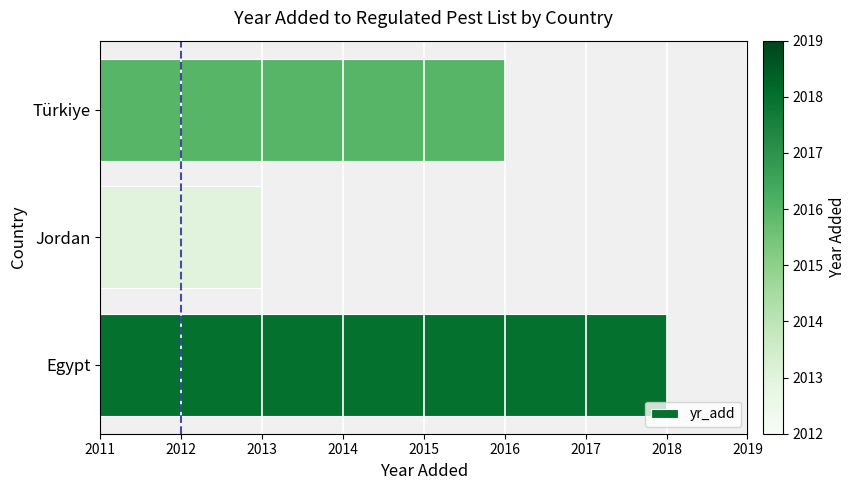

Reading bottom to top, transcribe all the data shown in this chart.

Egypt=2018	Jordan=2013	Türkiye=2016